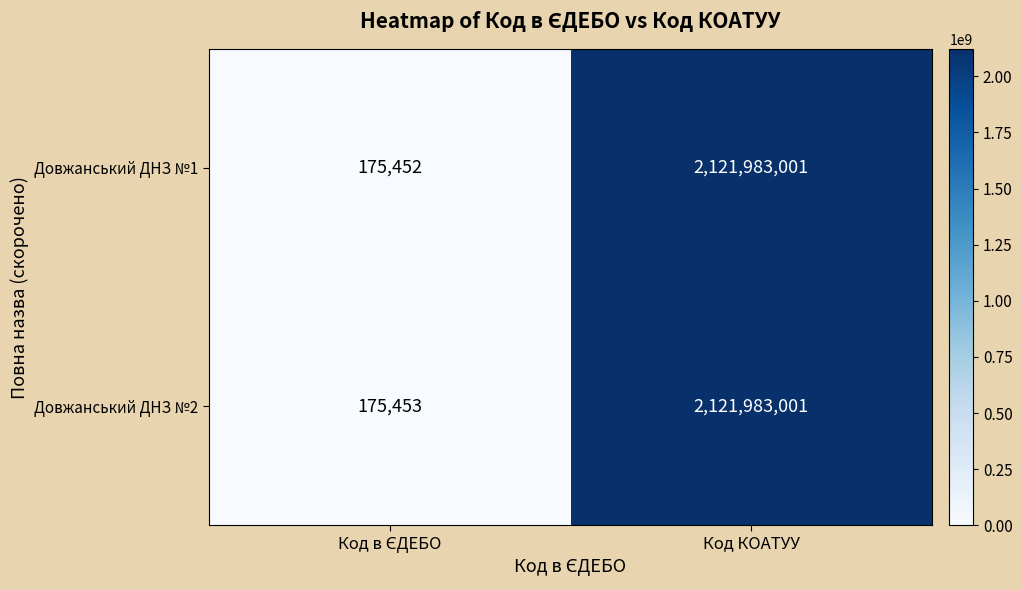

Reading right to left, what are all the values shown in this chart?

Довжанський ДНЗ №1: 2121983001	175452
Довжанський ДНЗ №2: 2121983001	175453